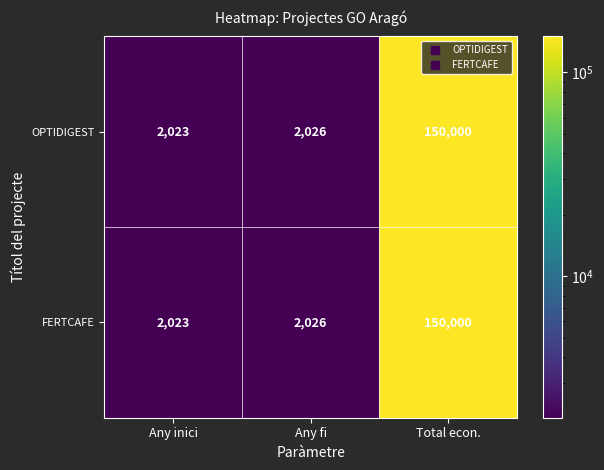

Where is FERTCAFE nearest to the value 76011?

Any fi